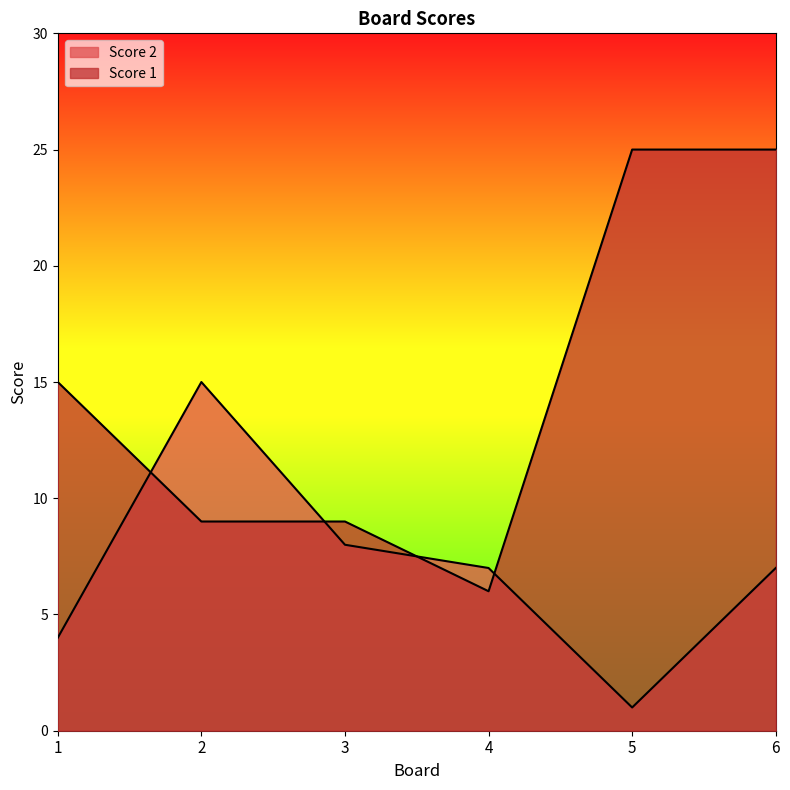

What is the smallest value displayed?

1